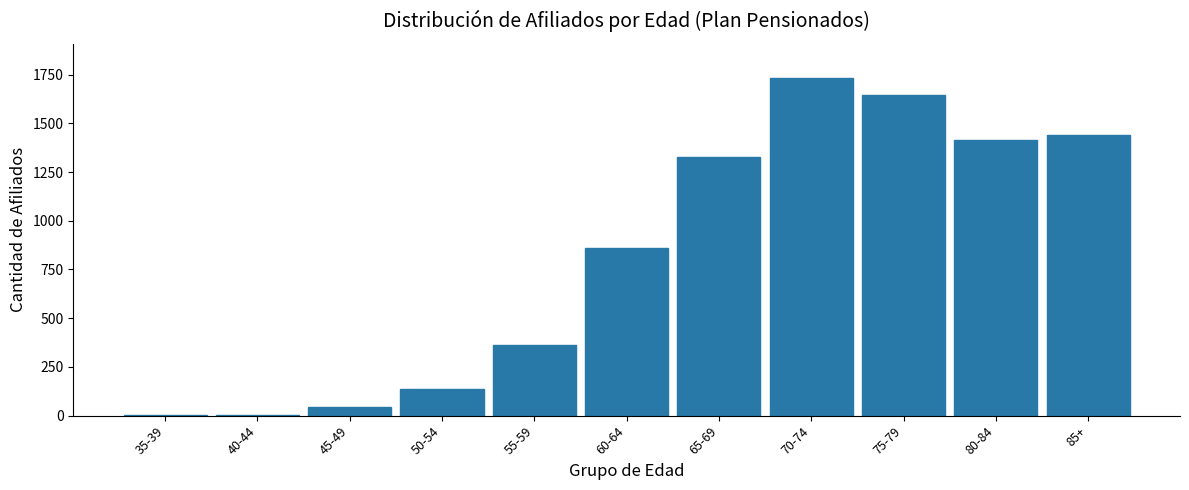

Which category has the highest value across all series?

70-74